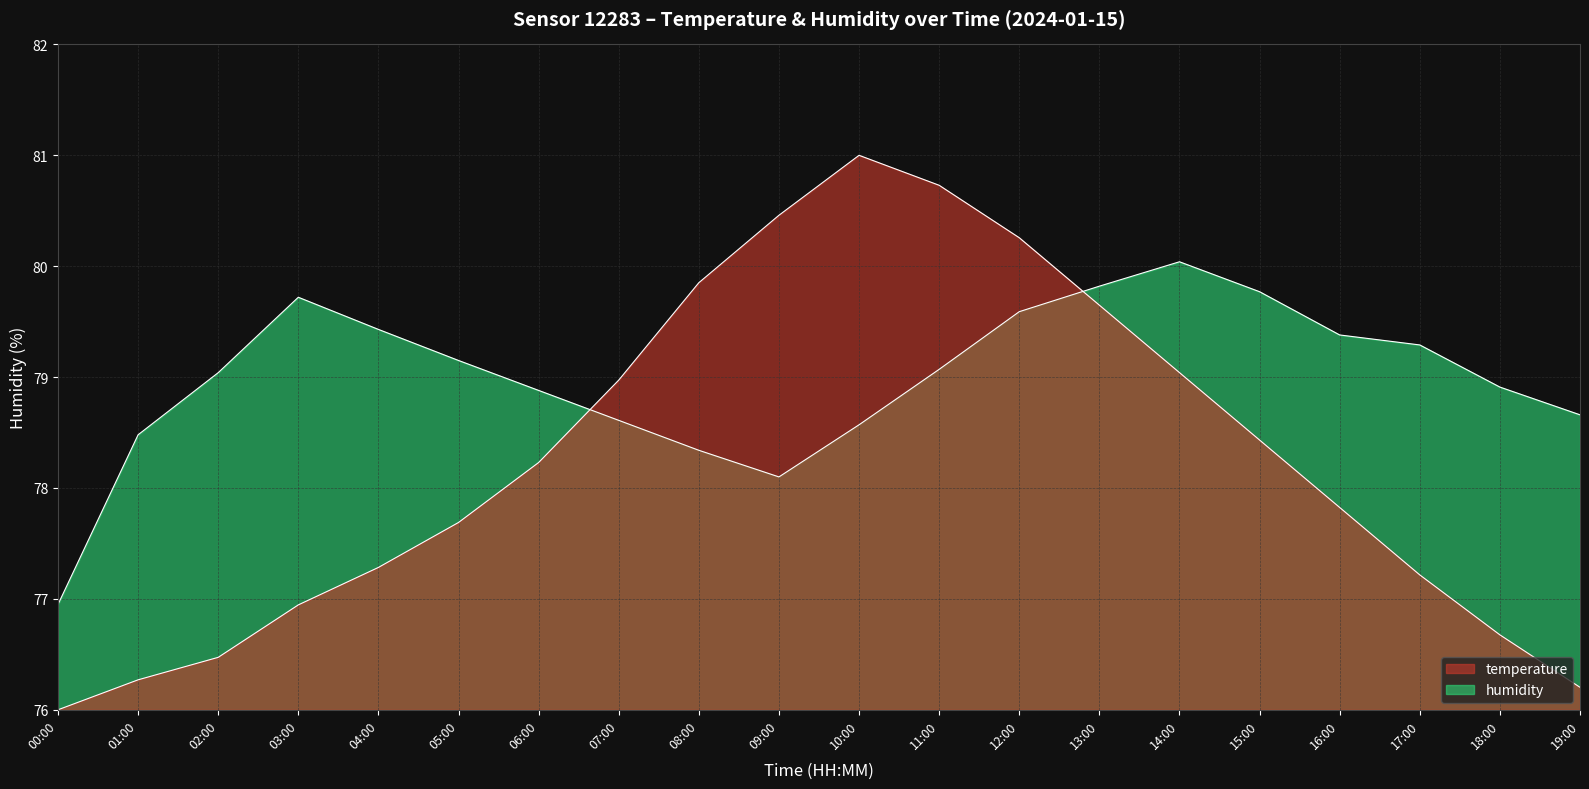

Rank the series at 14:00 from highest to lowest value.

humidity, temperature